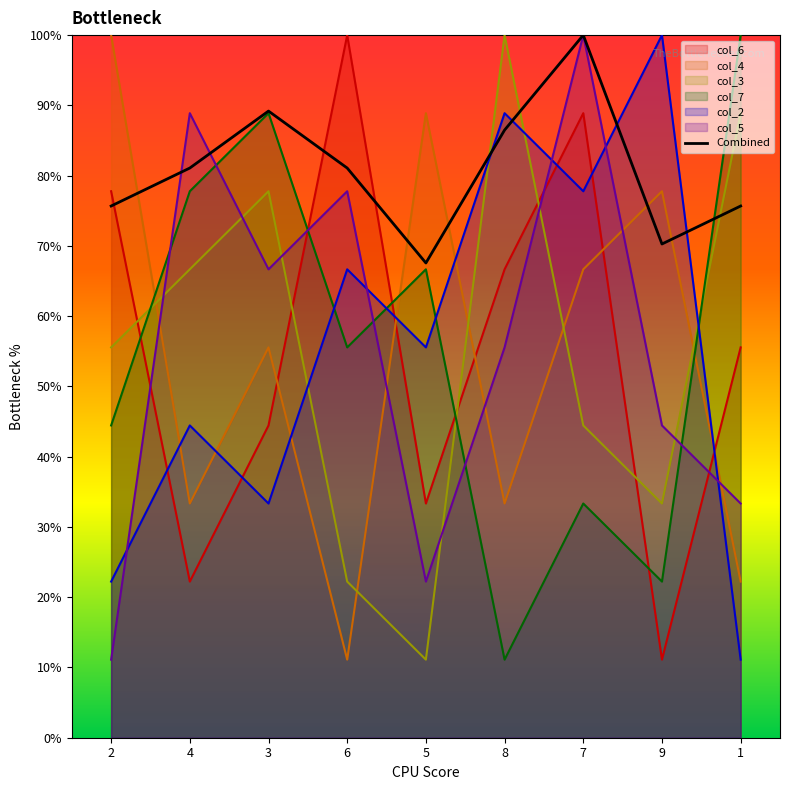

Which has a higher value, 5 or 2?

2